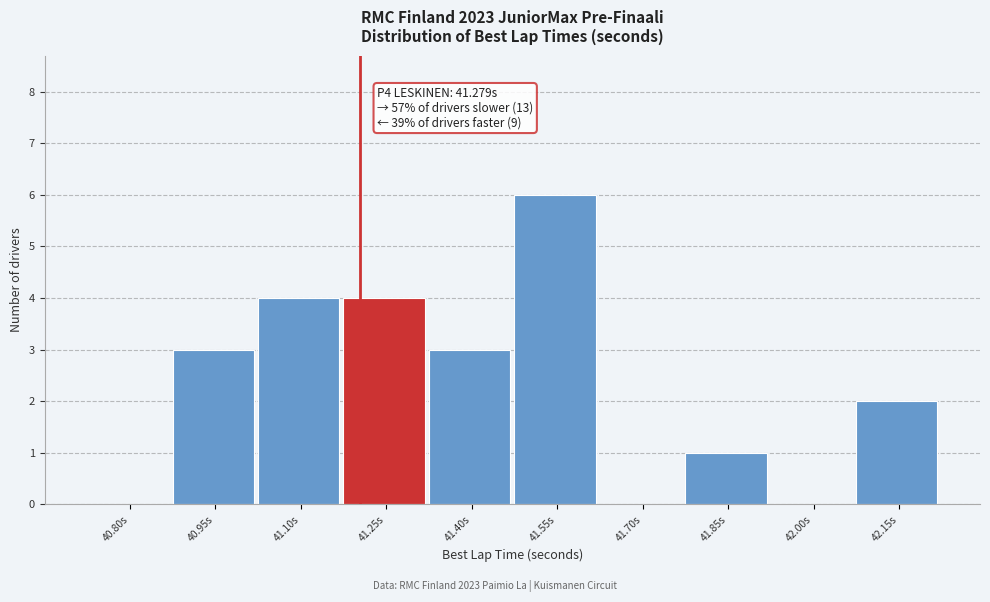

Reading left to right, what are all the values shown in this chart?

40.80s=0	40.95s=3	41.10s=4	41.25s=4	41.40s=3	41.55s=6	41.70s=0	41.85s=1	42.00s=0	42.15s=2